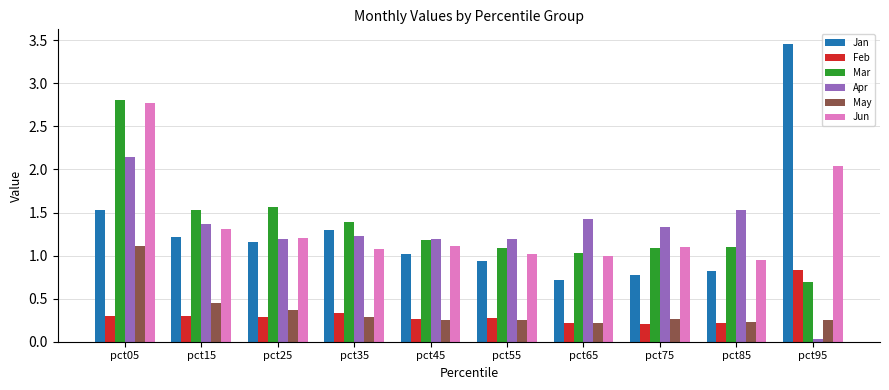

At which category is the sum across all series the highest?

pct05